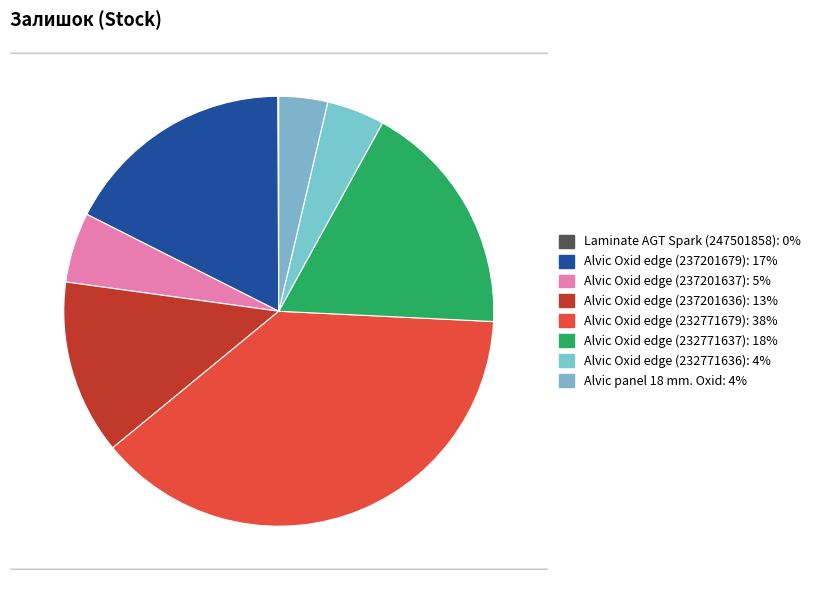

How many segments does this pie chart have?

8